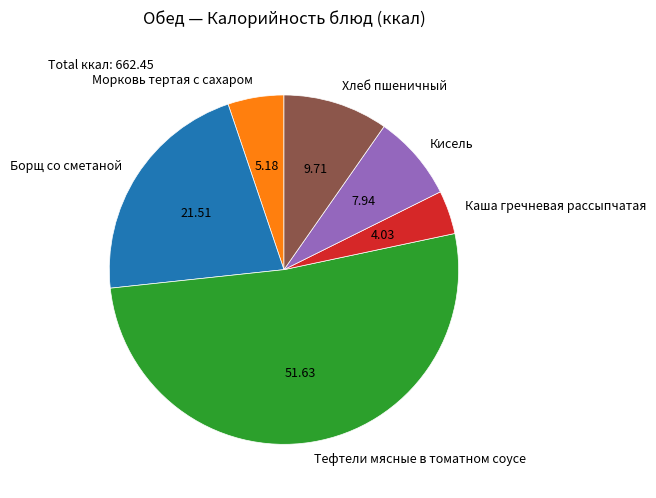

The Морковь тертая с сахаром slice represents 17% of the pie. True or false?

False